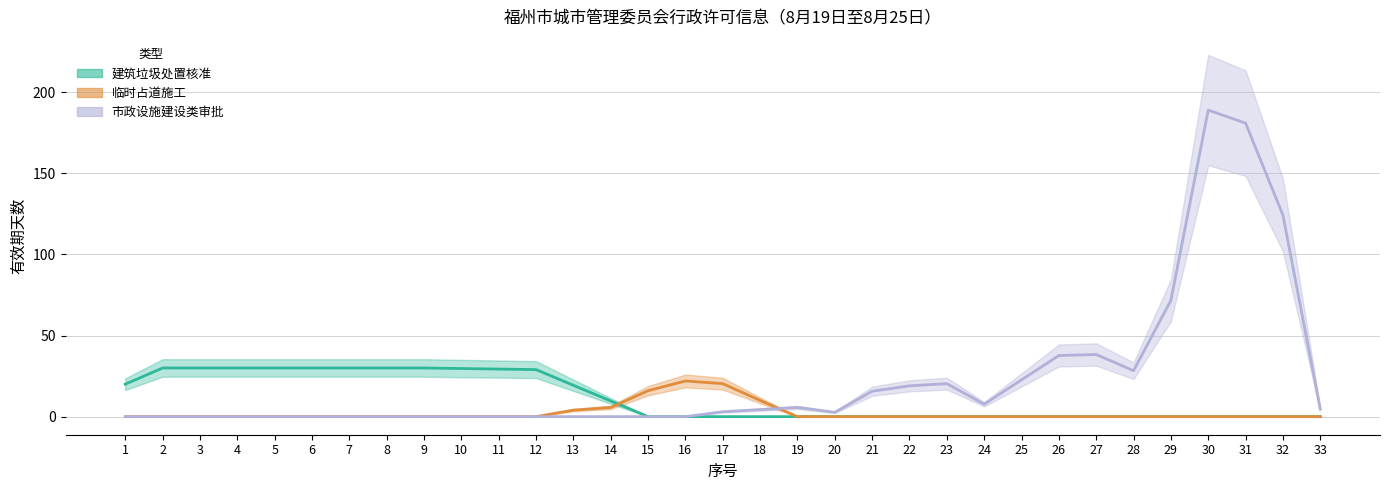

What is the sum of all 建筑垃圾处置核准 values?

377.0